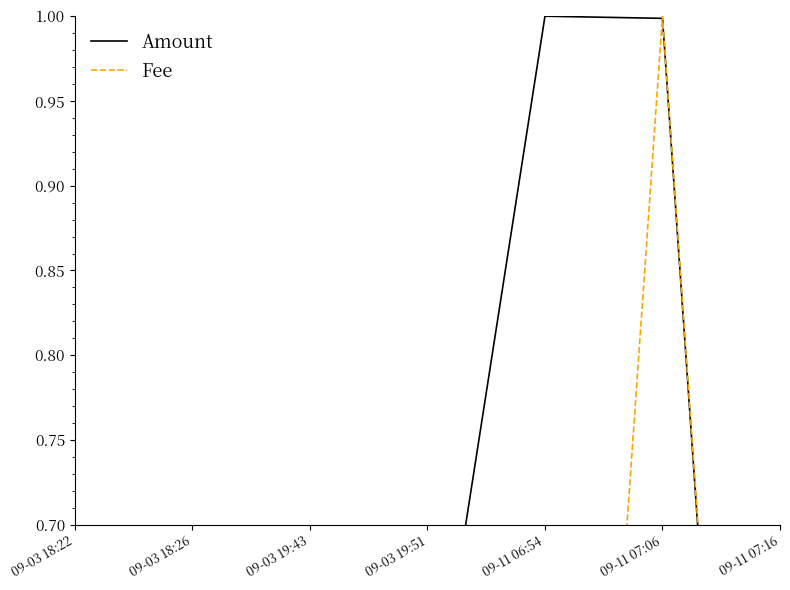

After their last crossing, which series has the higher values: Amount or Fee?

Fee